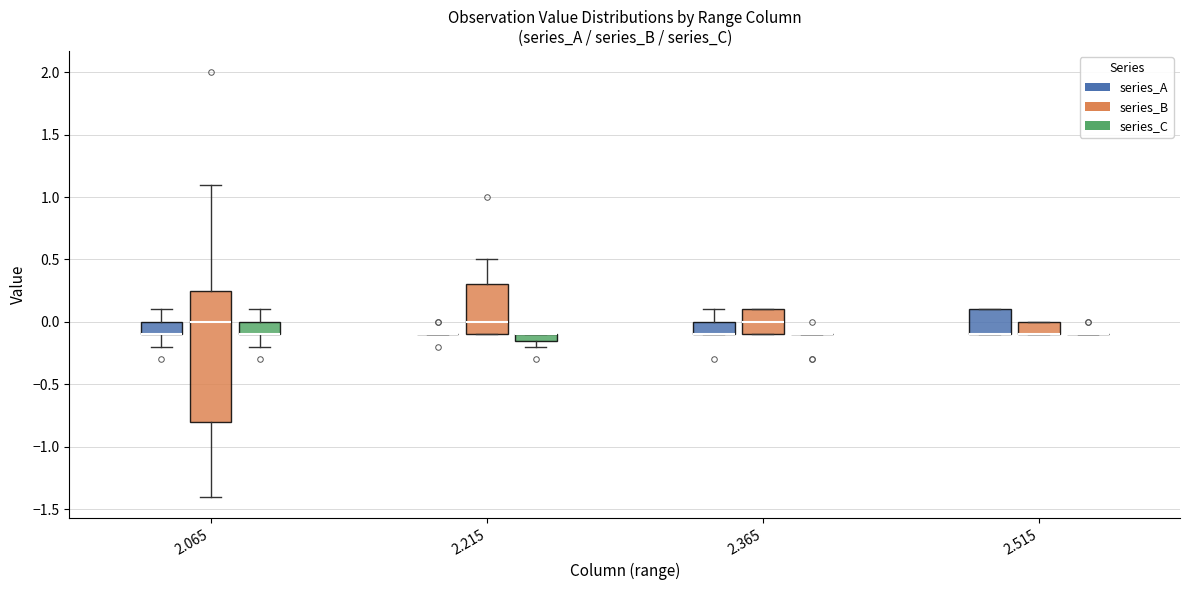

Where is the lower edge of the box for 2.065 (series_A) on the y-axis? The values are not printed on the chart, so give them approximately, as read against the axis.

-0.10